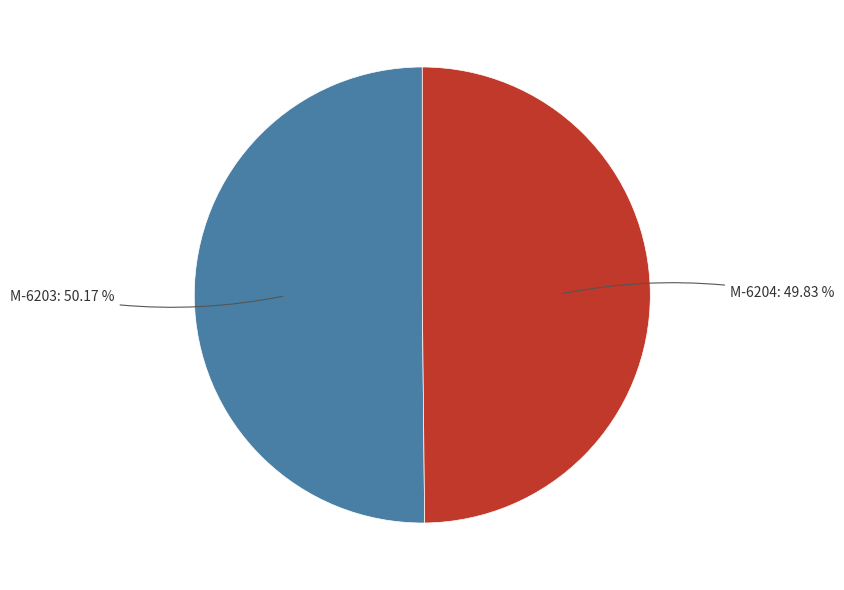

Is there any slice that represents more than half of the pie?

Yes